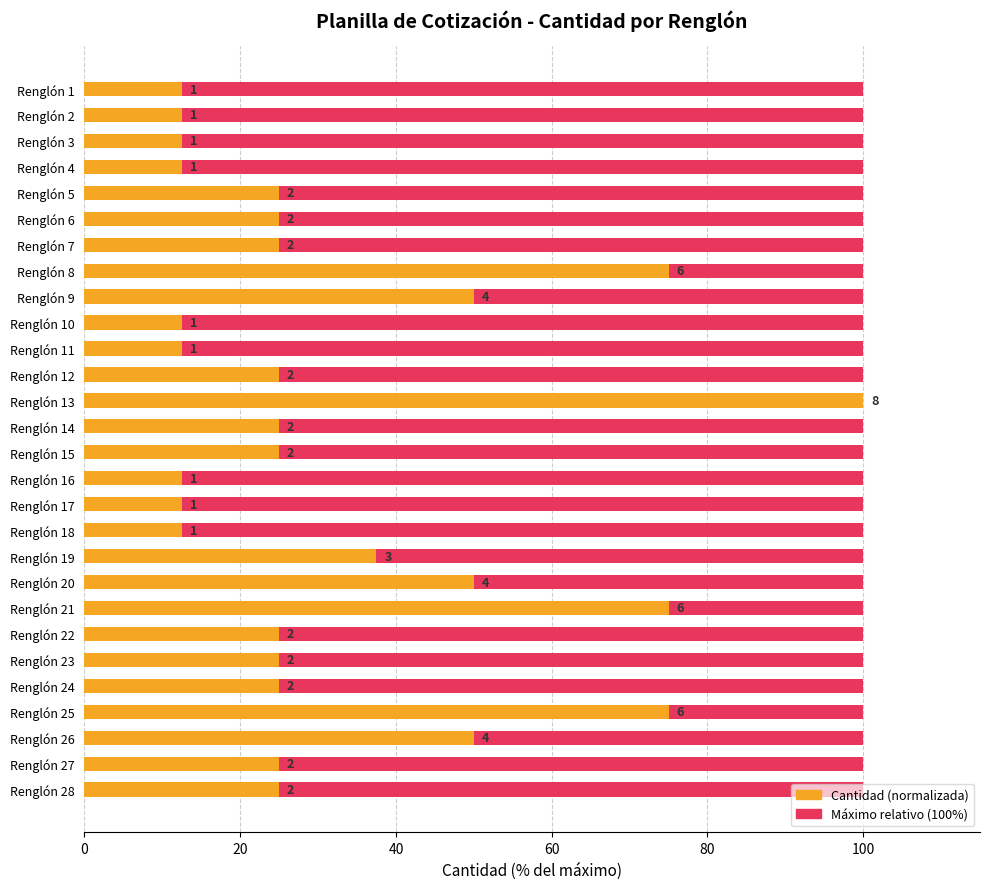

What are all the series names shown in the legend?

Maximum (relative), Quantity (normalized)